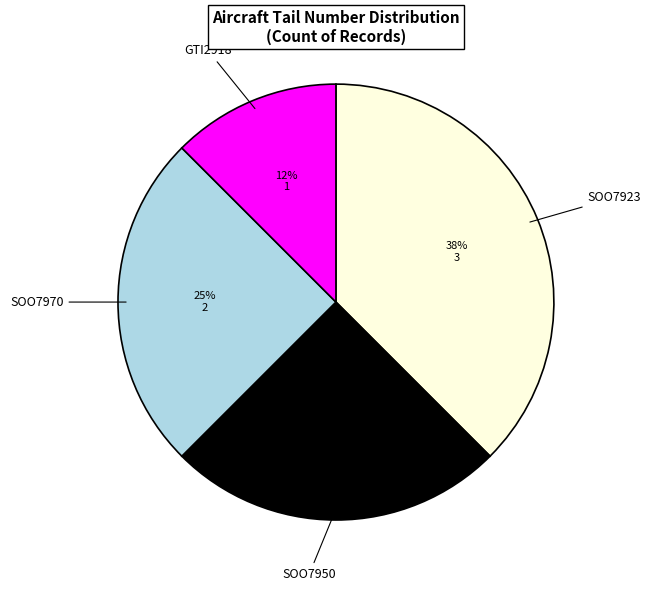

How many segments does this pie chart have?

4